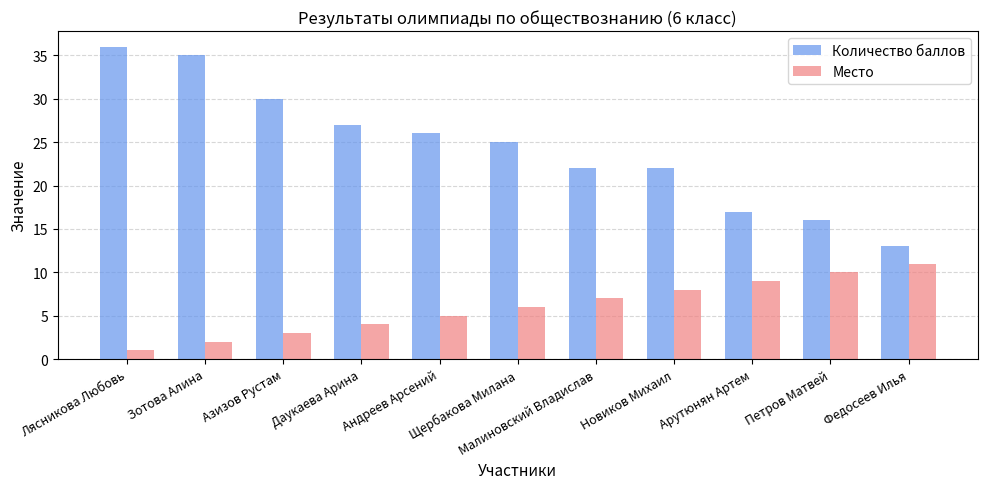

Are the bars grouped side by side (vs. stacked)?

Yes